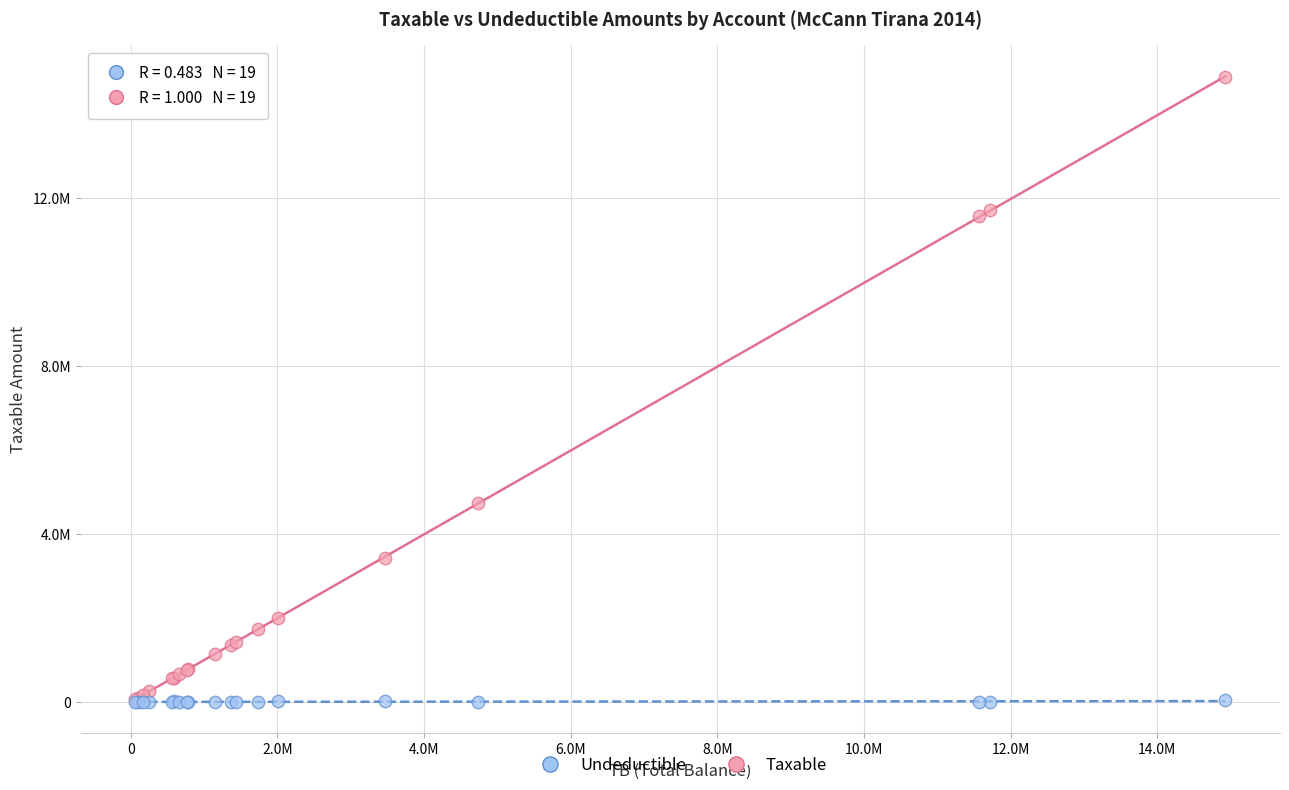

What are all the series names shown in the legend?

Undeductible, Taxable